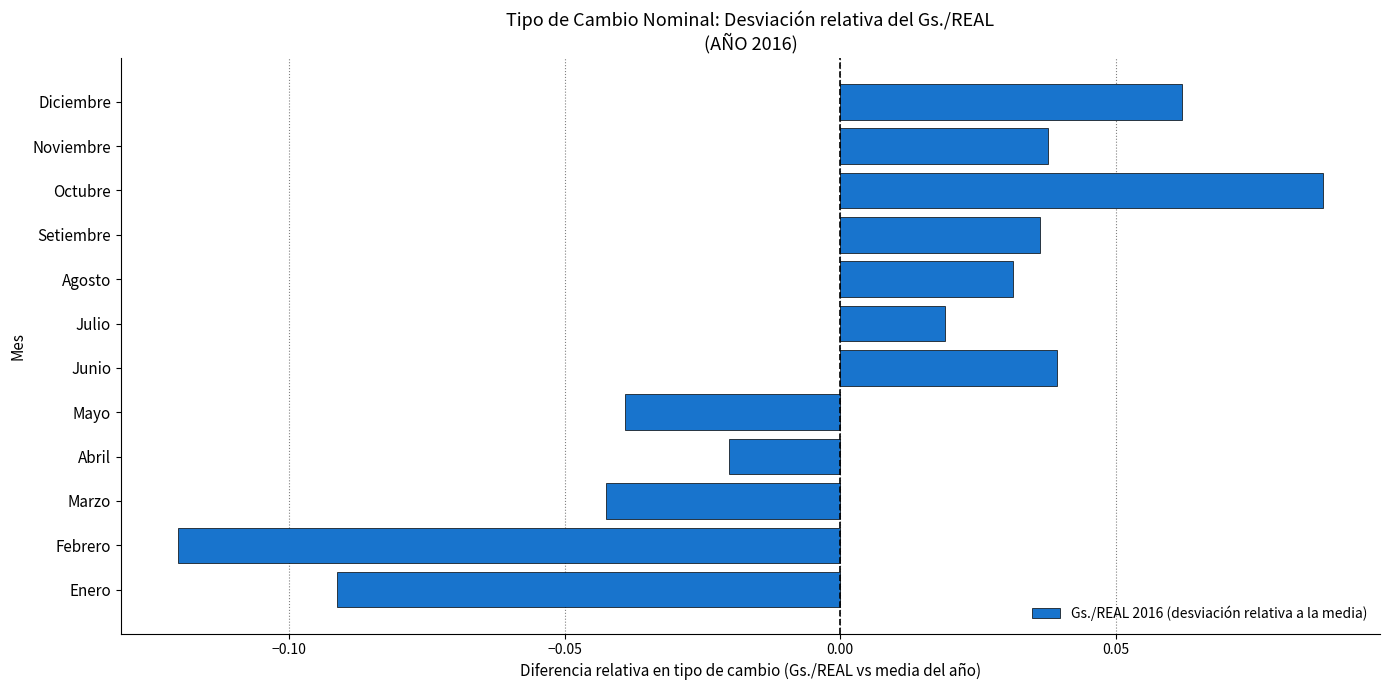

How many bars are there in total?

12